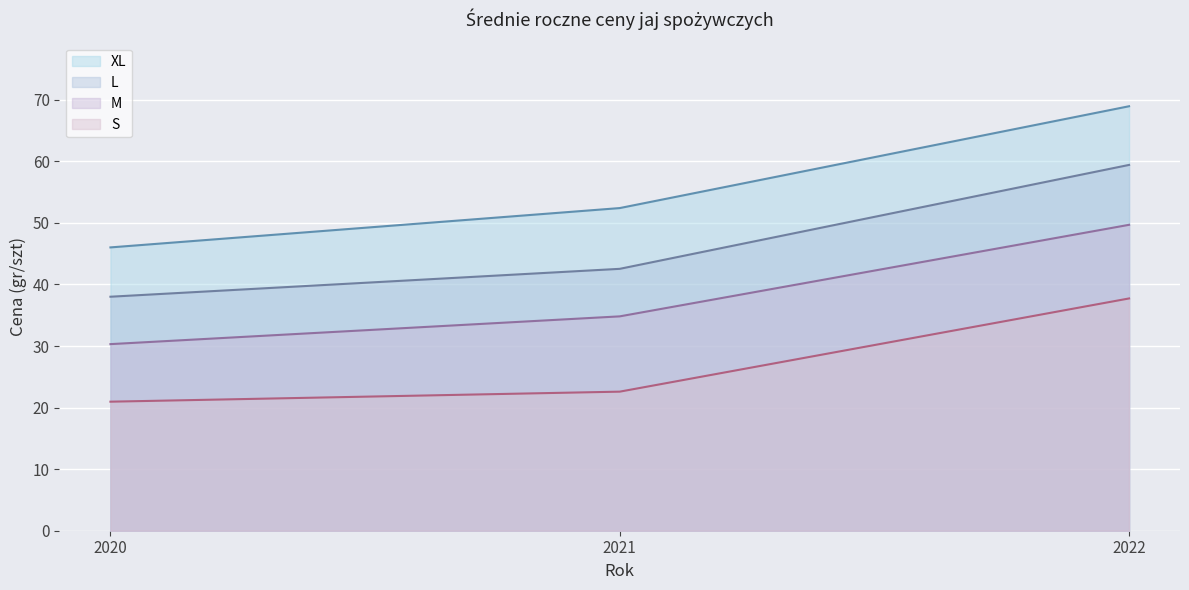

Does the chart display data point markers on the line(s)?

No